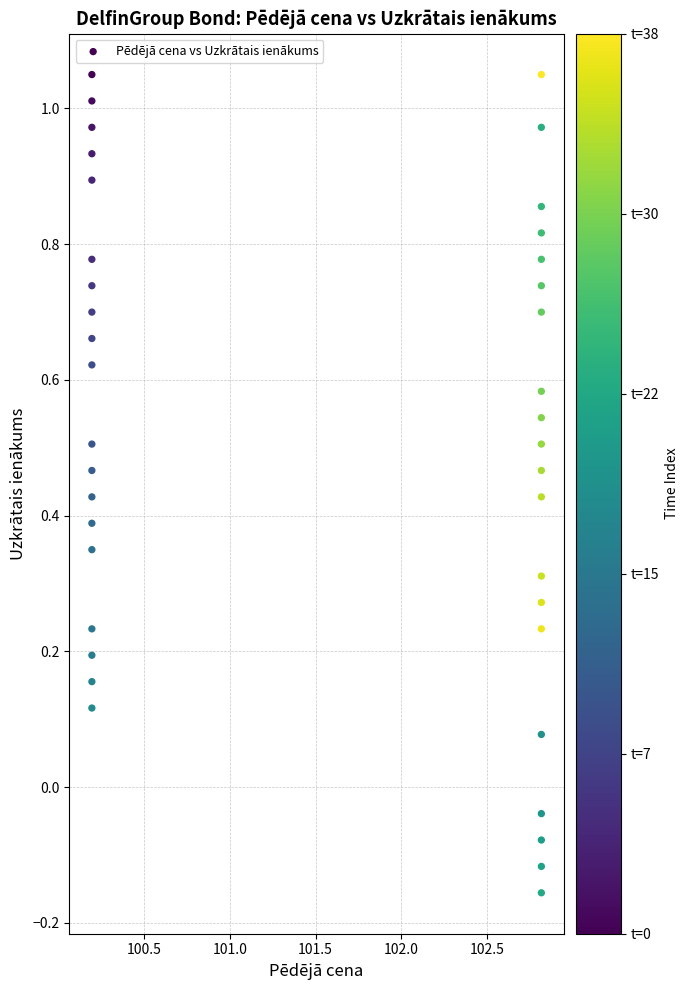

What is the range of X values (max minus min)?

2.6